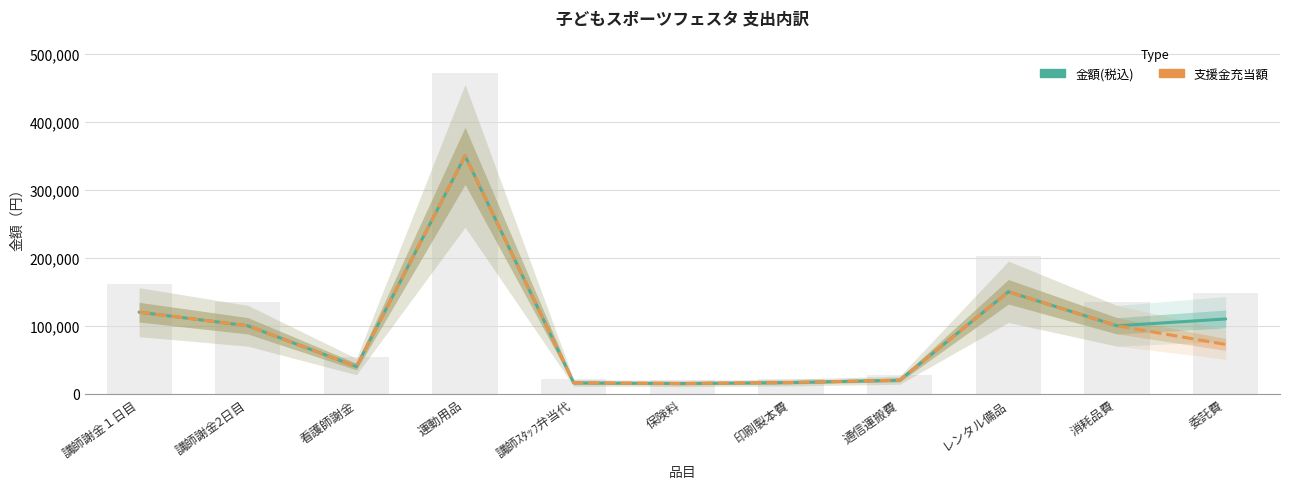

What is the greatest value displayed?

350000